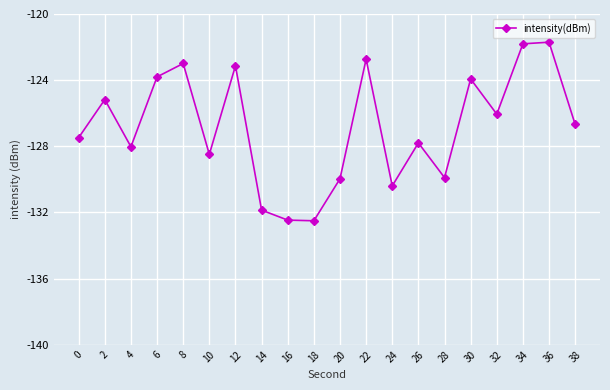

What is the value of the 12th point from the left?

-122.7